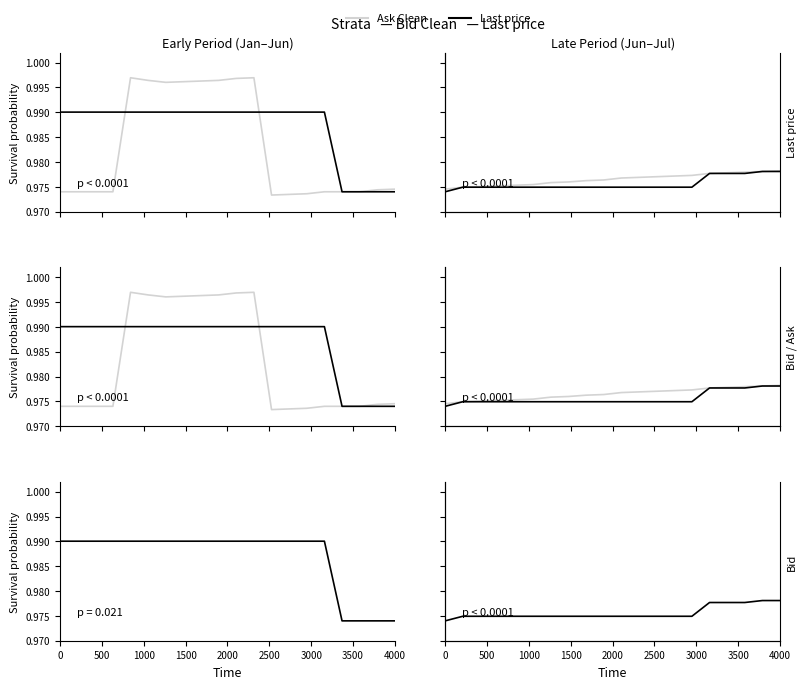

Rank the series at 3500 from highest to lowest value.

Last price, Ask Clean